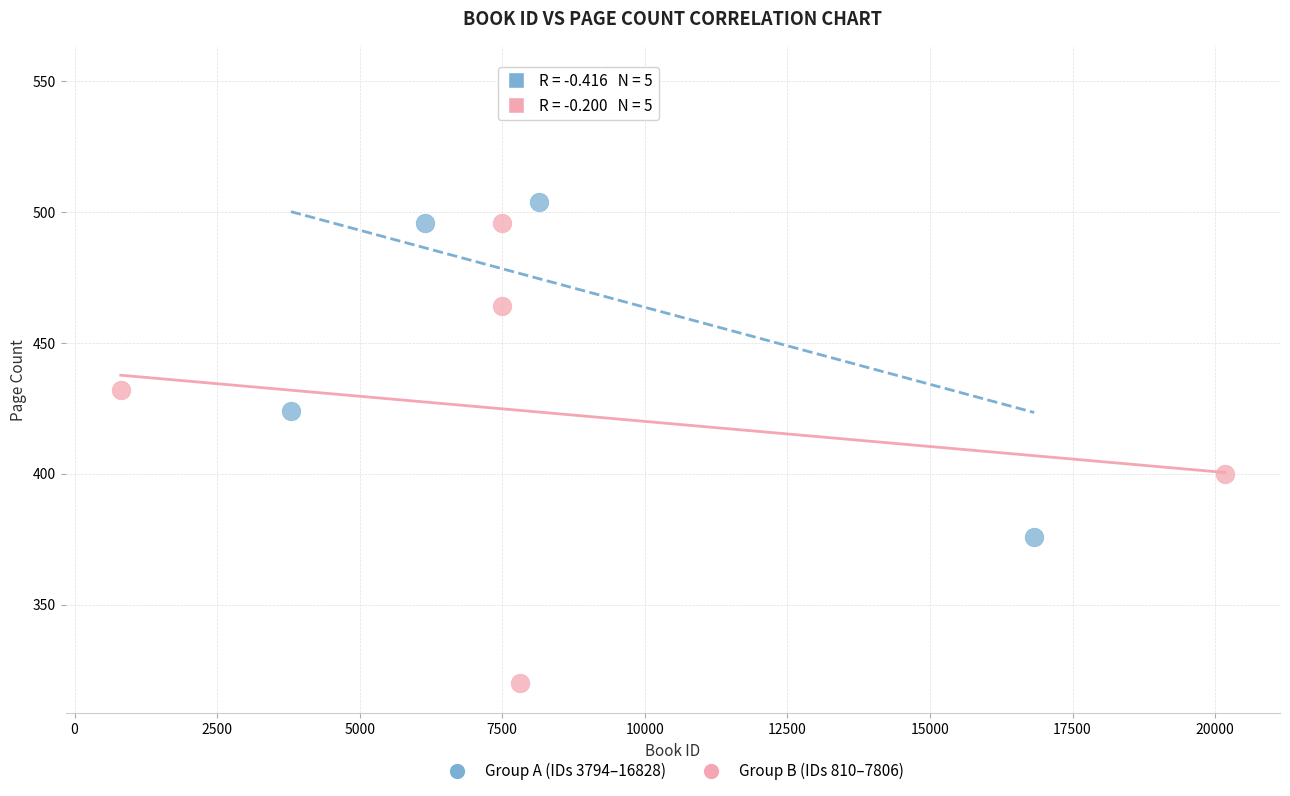

Which series contains the lowest Y value?

Group B (IDs 810–7806)